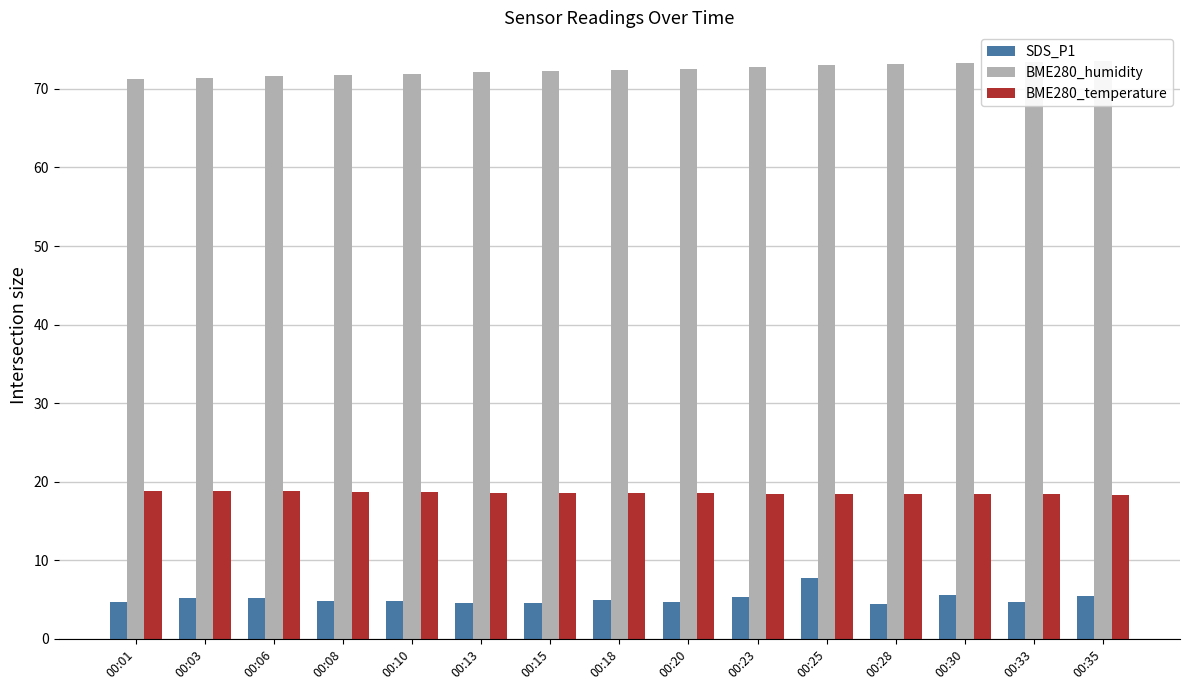

Count the number of data series in this chart.

3